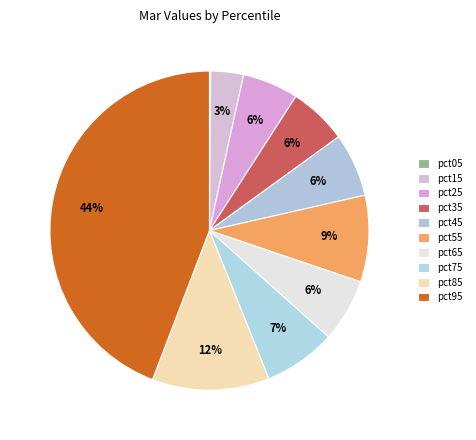

Which slice is the smallest?

pct05